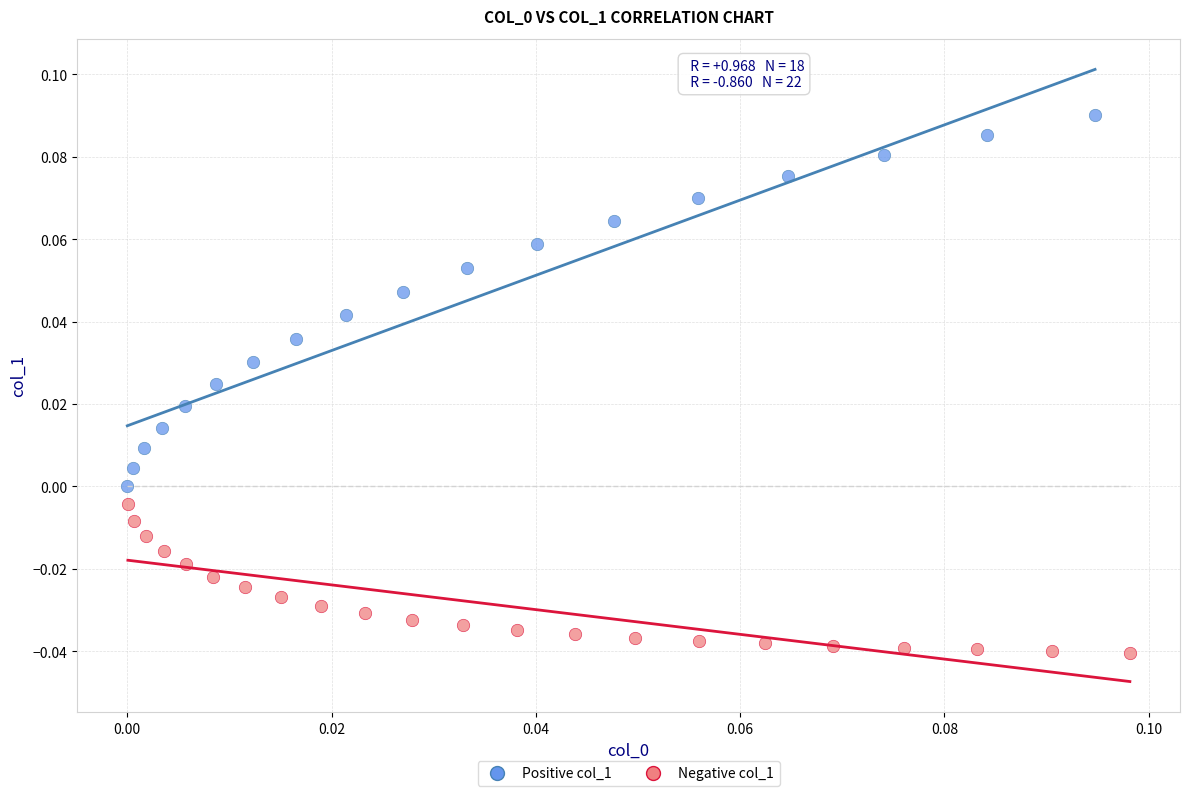

Which series has the widest spread of Y values?

Positive col_1